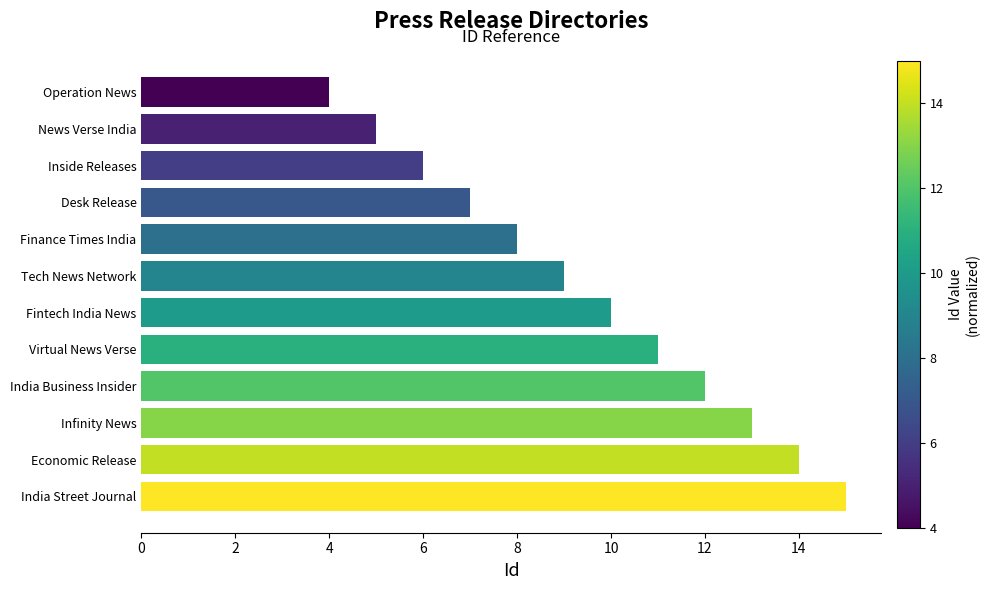

Are the bars grouped side by side (vs. stacked)?

No